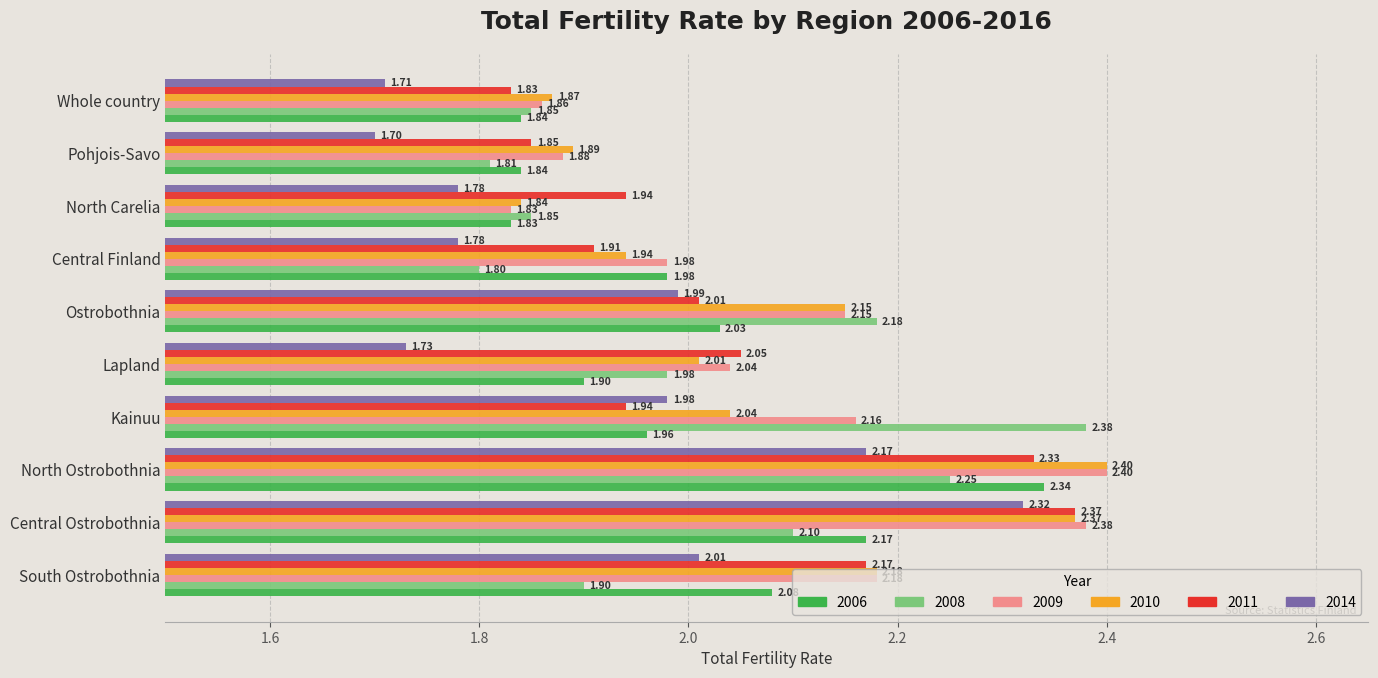

Which series has the largest total across all categories?

2009